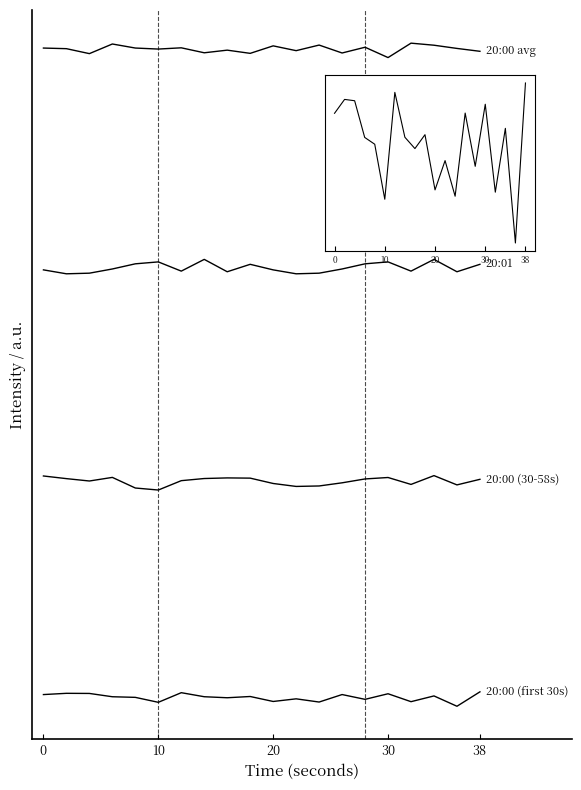

What is the minimum value for 20:00 (30-58s)?

15.0